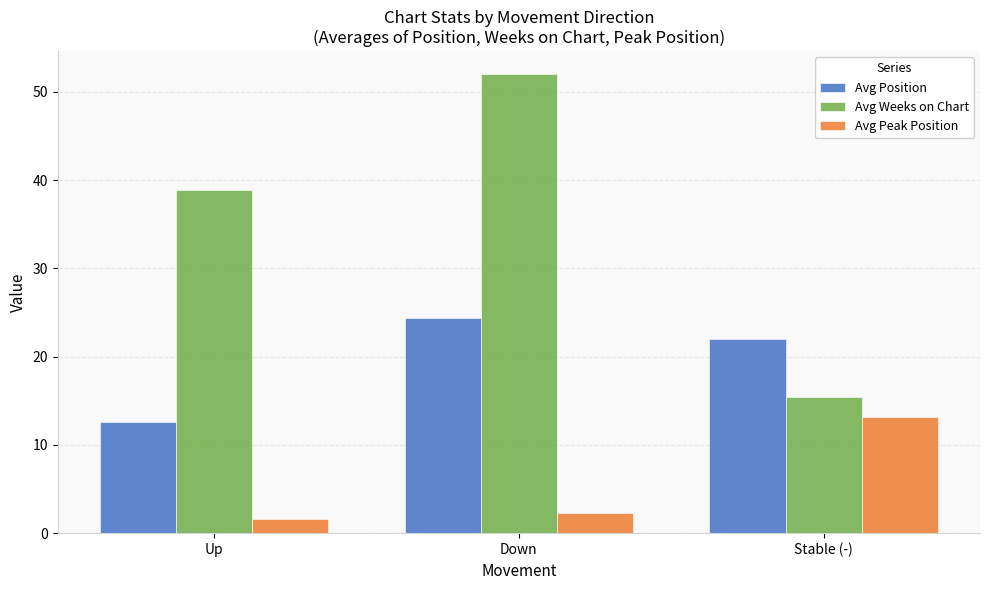

At which category is the sum across all series the highest?

Down